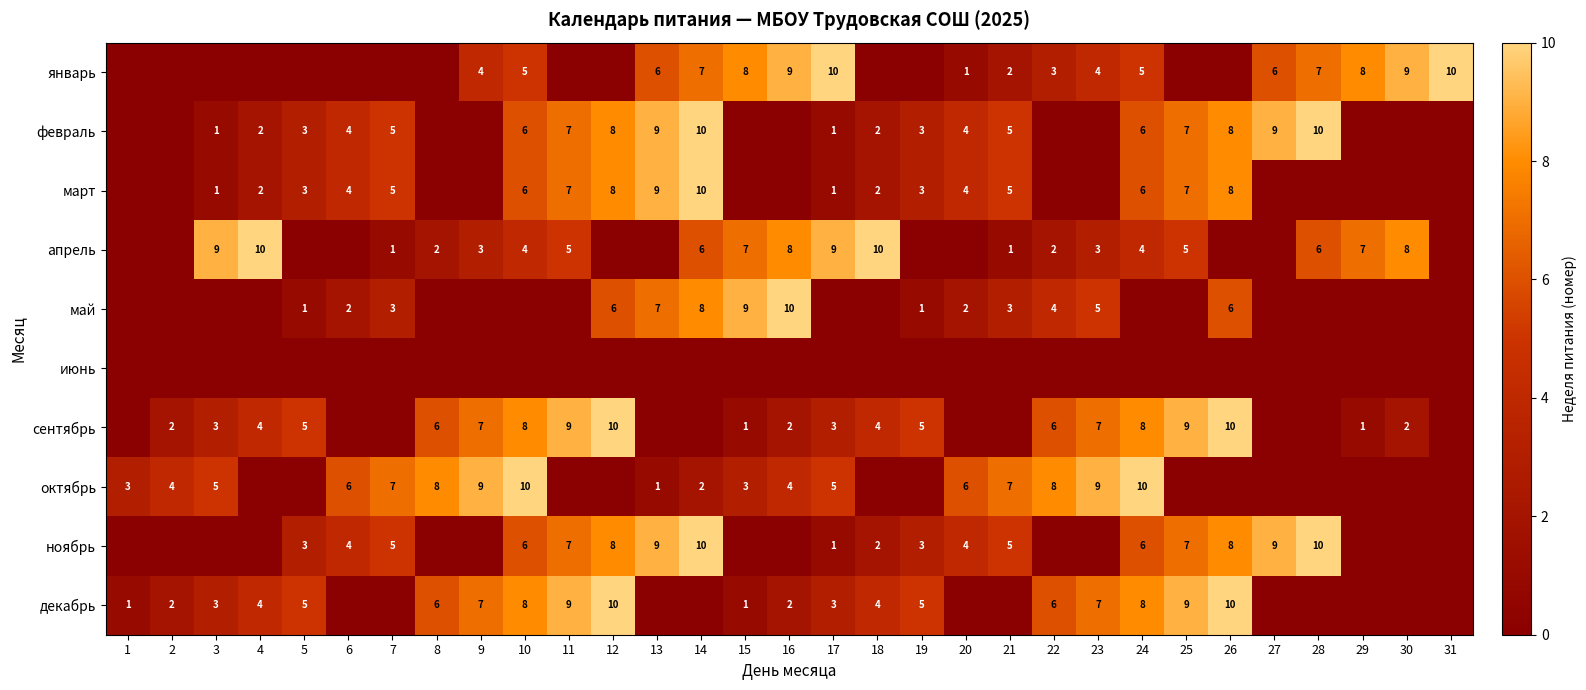

The апрель series shows 2 at 10. True or false?

False